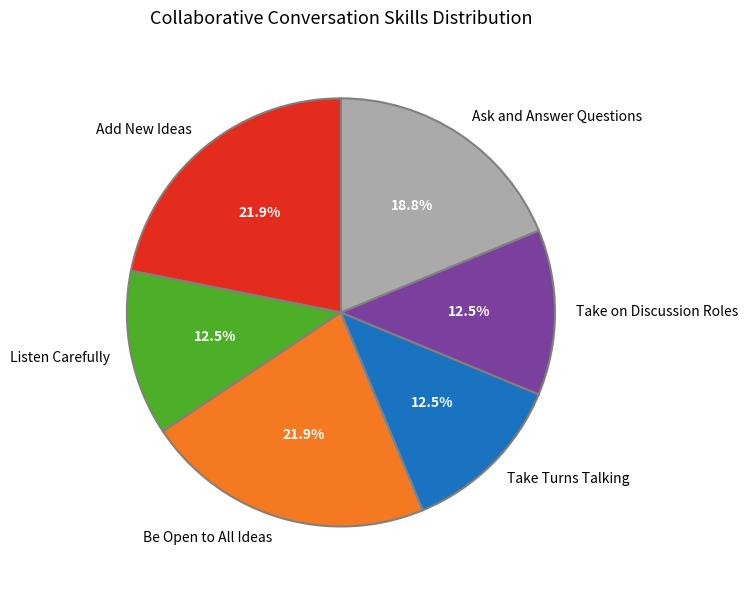

What is the total percentage of Listen Carefully and Take Turns Talking?

25.0%